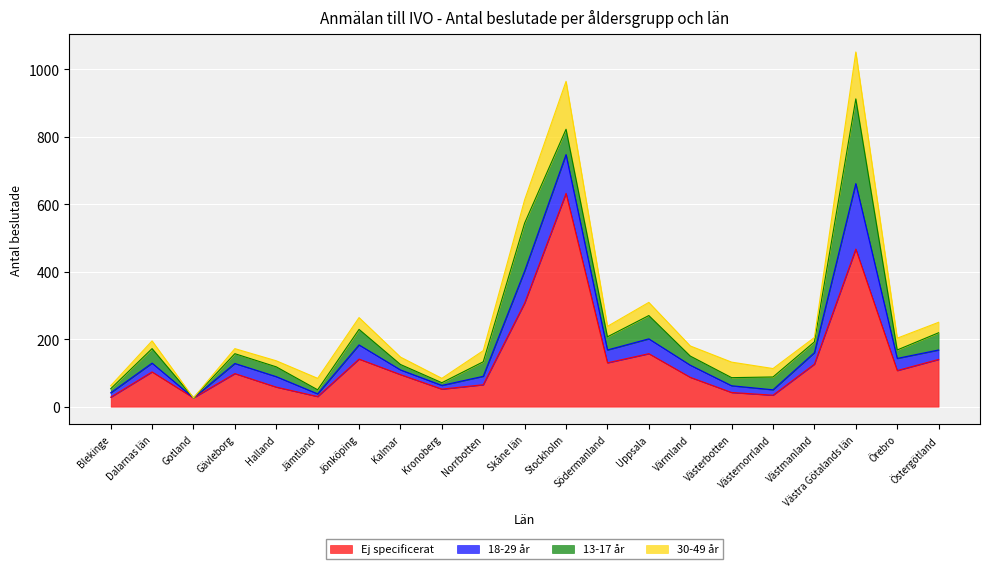

Which series changed the most between Blekinge and Örebro?

Ej specificerat